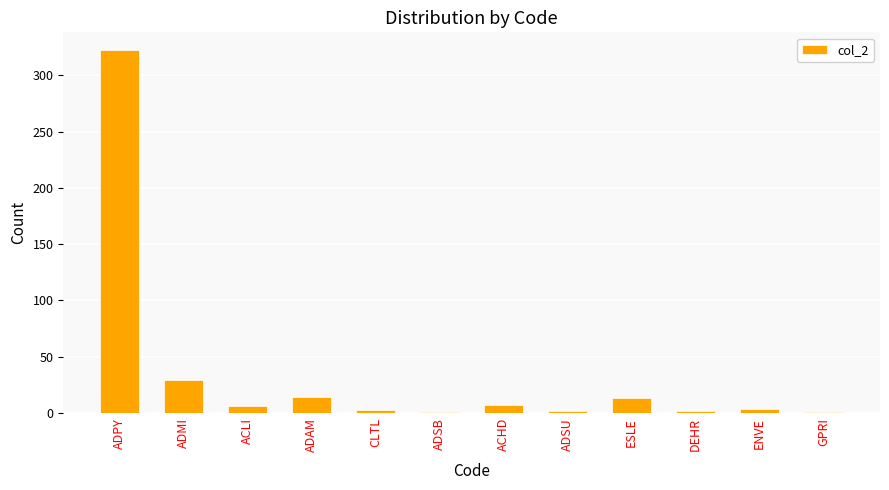

What is the maximum value shown in the chart?

322